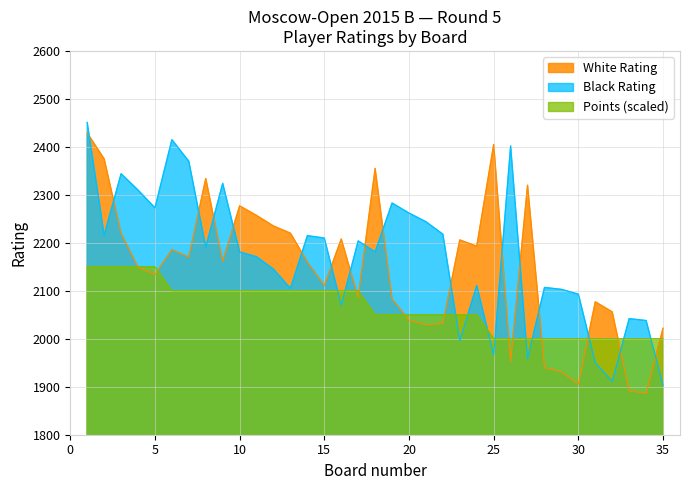

Rank the series by their average value, from lowest to highest.

Points (scaled), White Rating, Black Rating